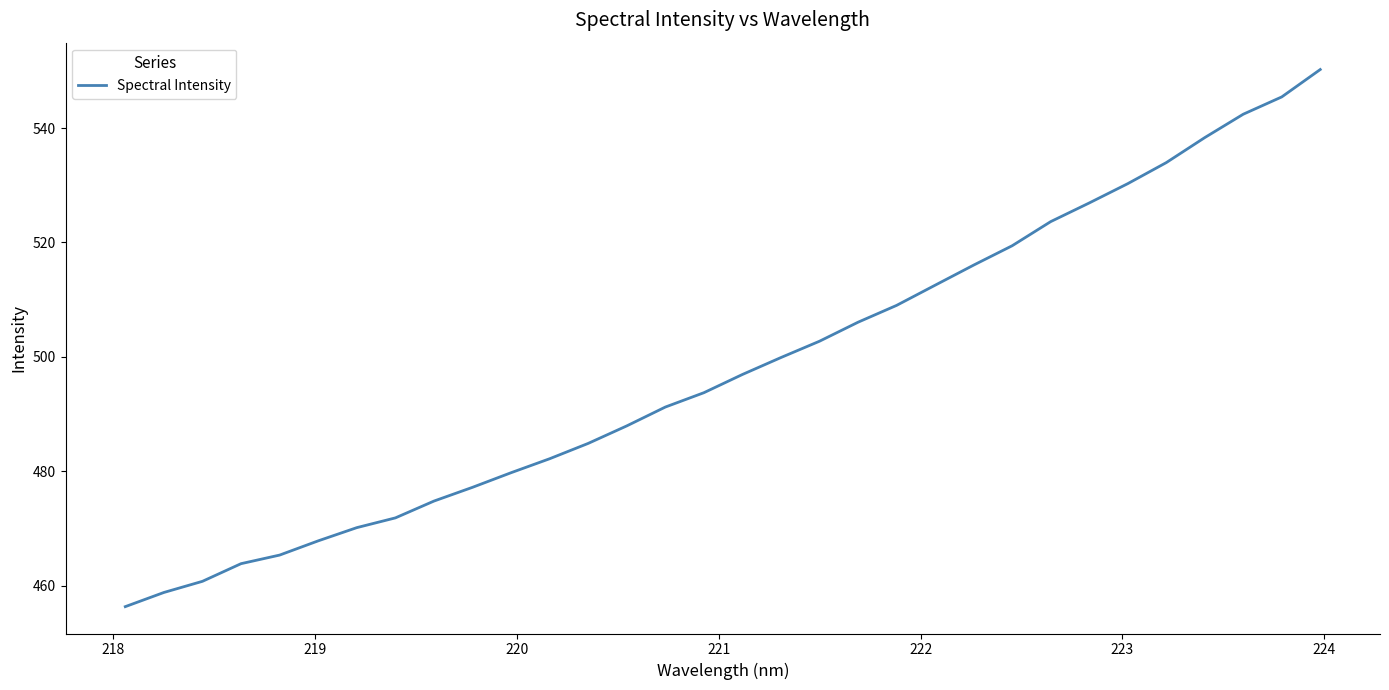

What is the minimum value shown in the chart?

456.3